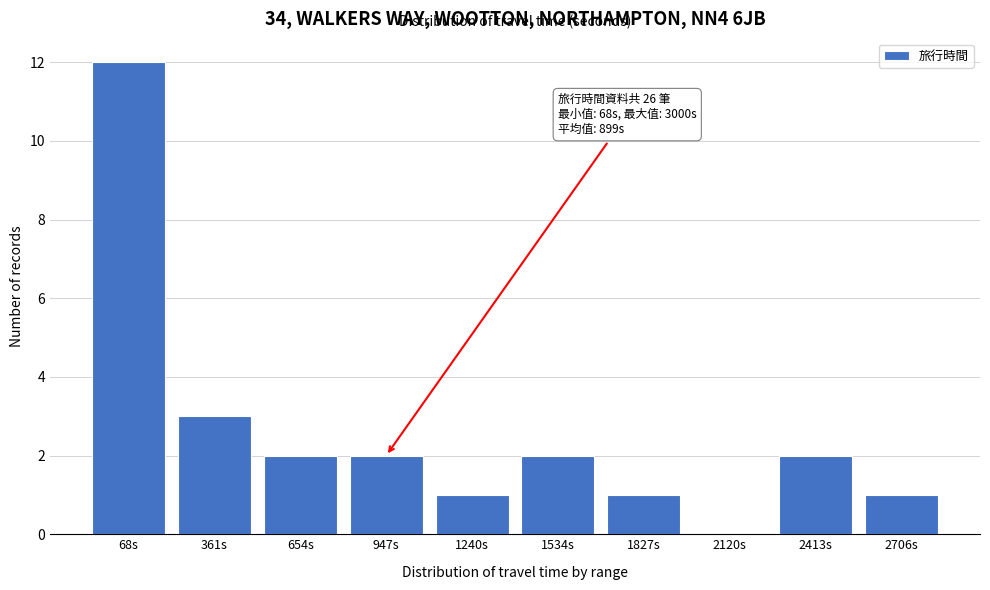

Reading right to left, list all the values displayed in this chart.

2706s=1	2413s=2	2120s=0	1827s=1	1534s=2	1240s=1	947s=2	654s=2	361s=3	68s=12